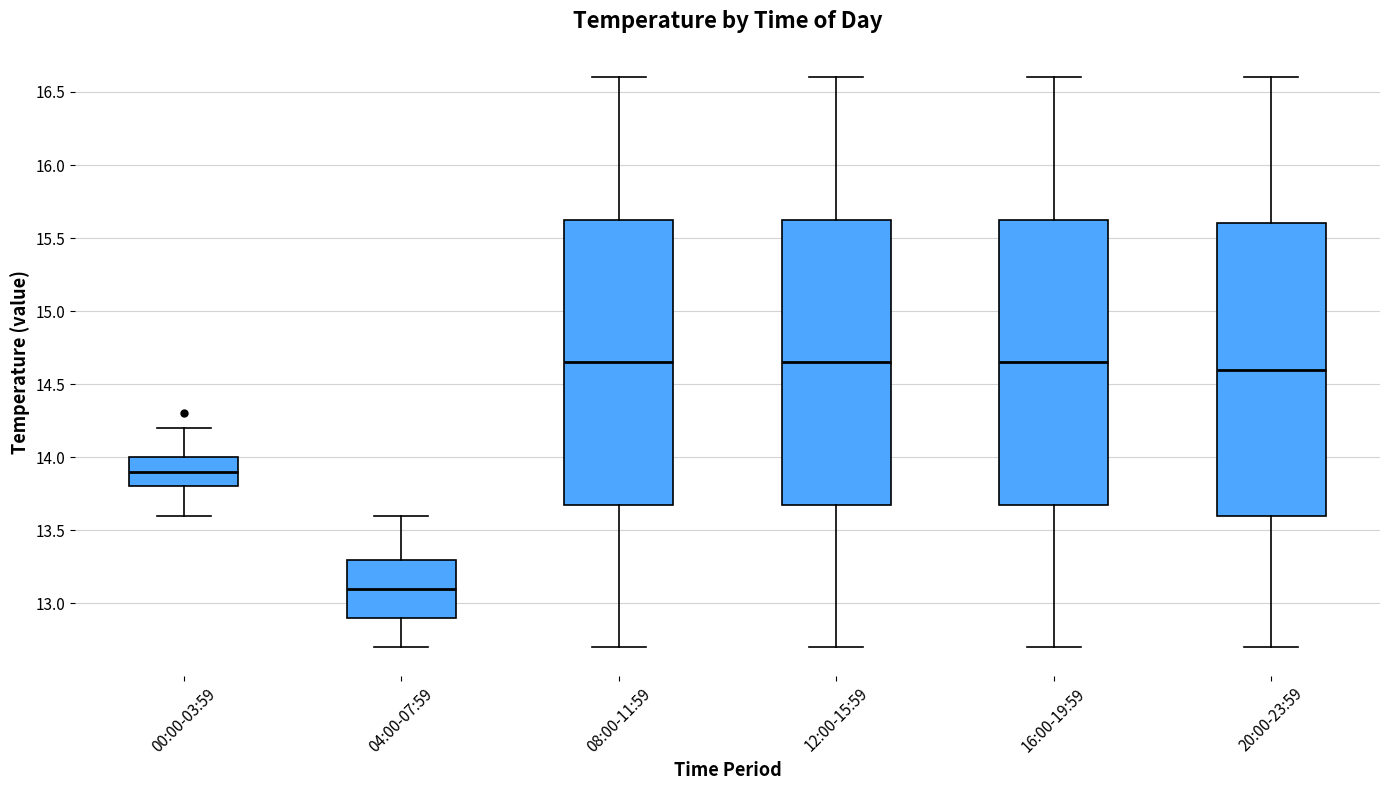

Reading left to right, transcribe this box plot: for each box, give where its median line is, the range the box spans, and where its two whiskers end, as read against the y-axis. The values are not printed on the chart, so give them approximately, as read against the axis.

00:00-03:59: median 13.90, box 13.80 to 14.00, whiskers 13.60 to 14.20
04:00-07:59: median 13.10, box 12.90 to 13.30, whiskers 12.70 to 13.60
08:00-11:59: median 14.65, box 13.70 to 15.65, whiskers 12.70 to 16.60
12:00-15:59: median 14.65, box 13.70 to 15.65, whiskers 12.70 to 16.60
16:00-19:59: median 14.65, box 13.70 to 15.65, whiskers 12.70 to 16.60
20:00-23:59: median 14.60, box 13.60 to 15.60, whiskers 12.70 to 16.60